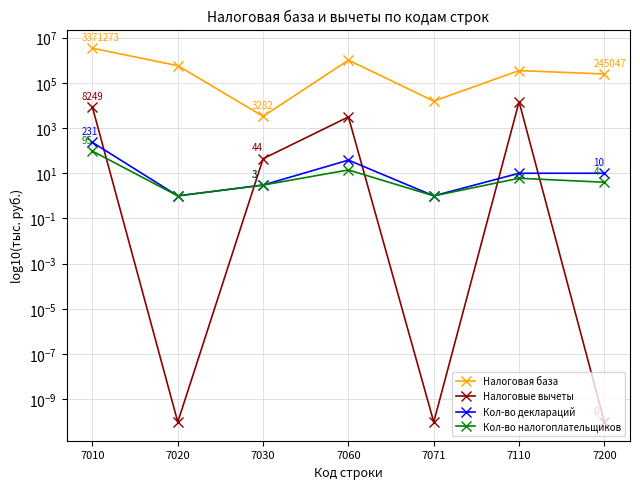

What are all the series names shown in the legend?

Налоговая база, Налоговые вычеты, Кол-во деклараций, Кол-во налогоплательщиков